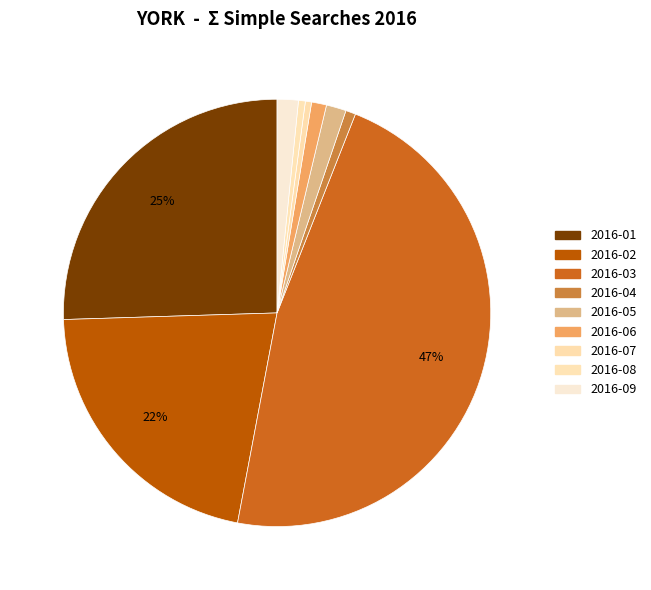

What is the change in value from 2016-03 to 2016-05?

-967